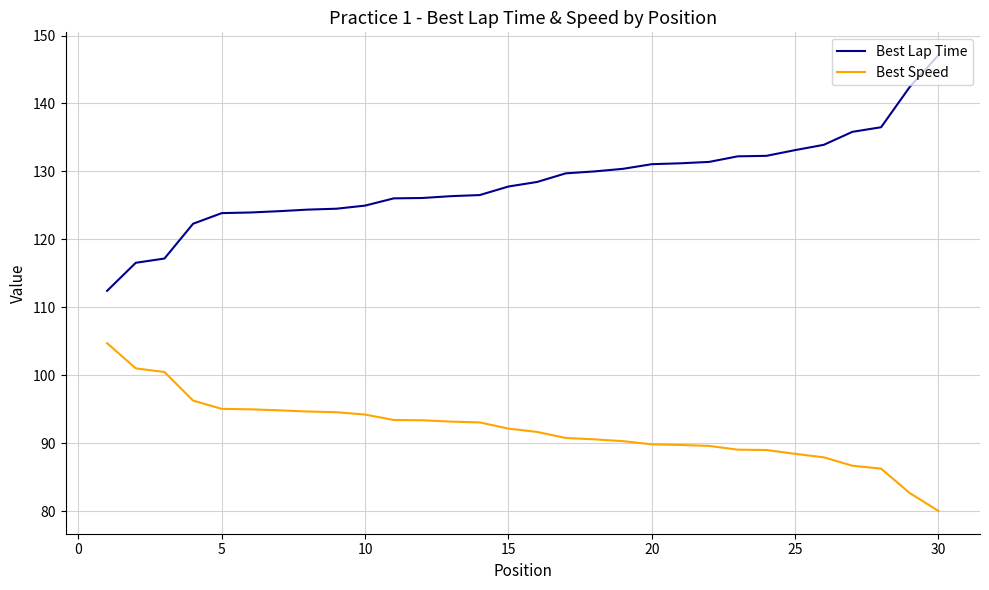

What is the sum of all Best Lap Time values?

3852.6